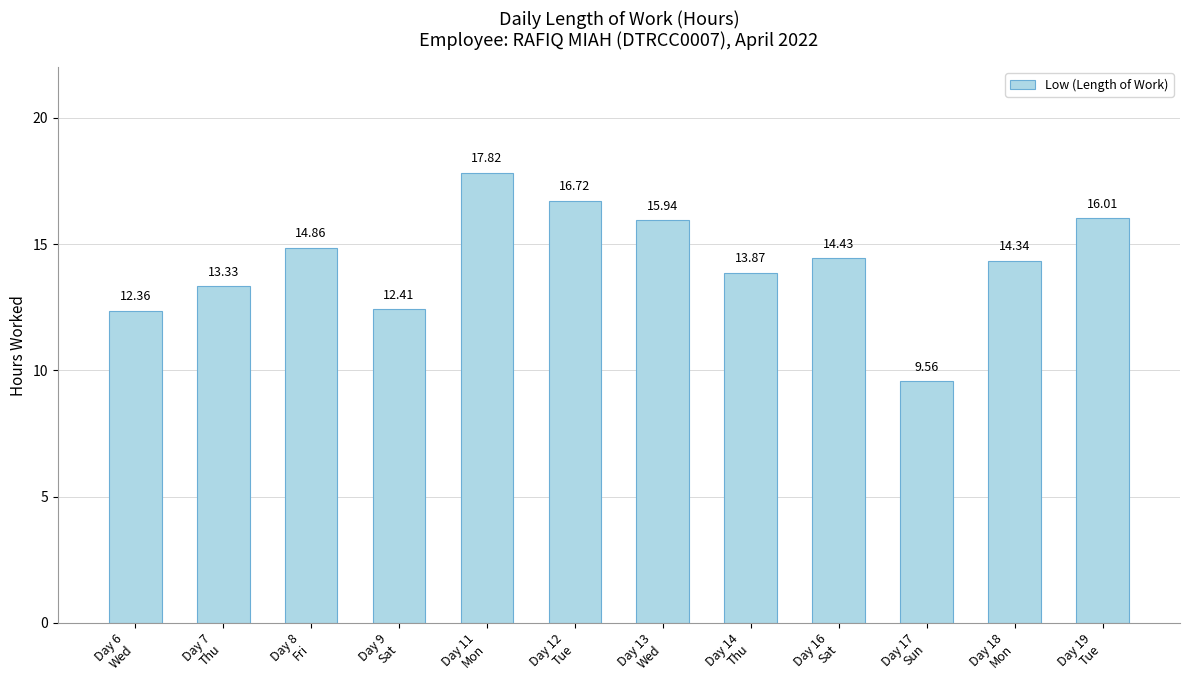

What is the label of the 3rd bar from the right?

Day 17
Sun